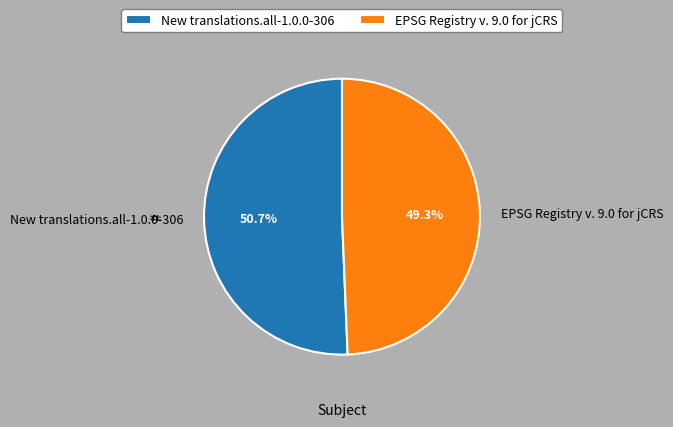

How many slices are in this pie chart?

2